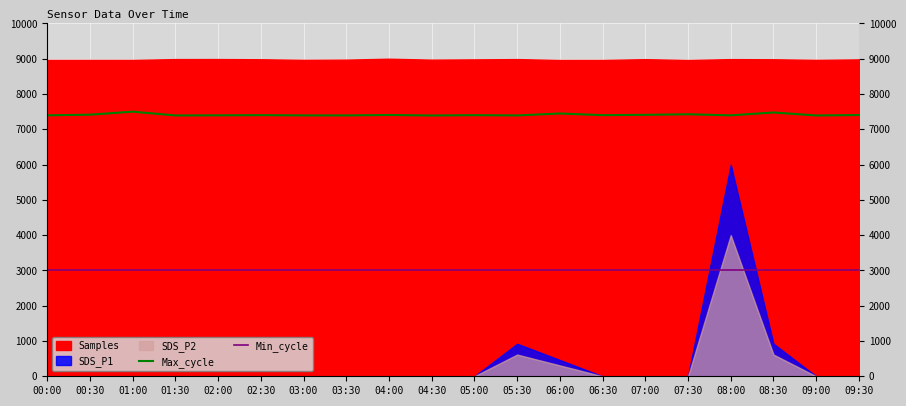

What is the lowest value of the Max_cycle series?

7391.0